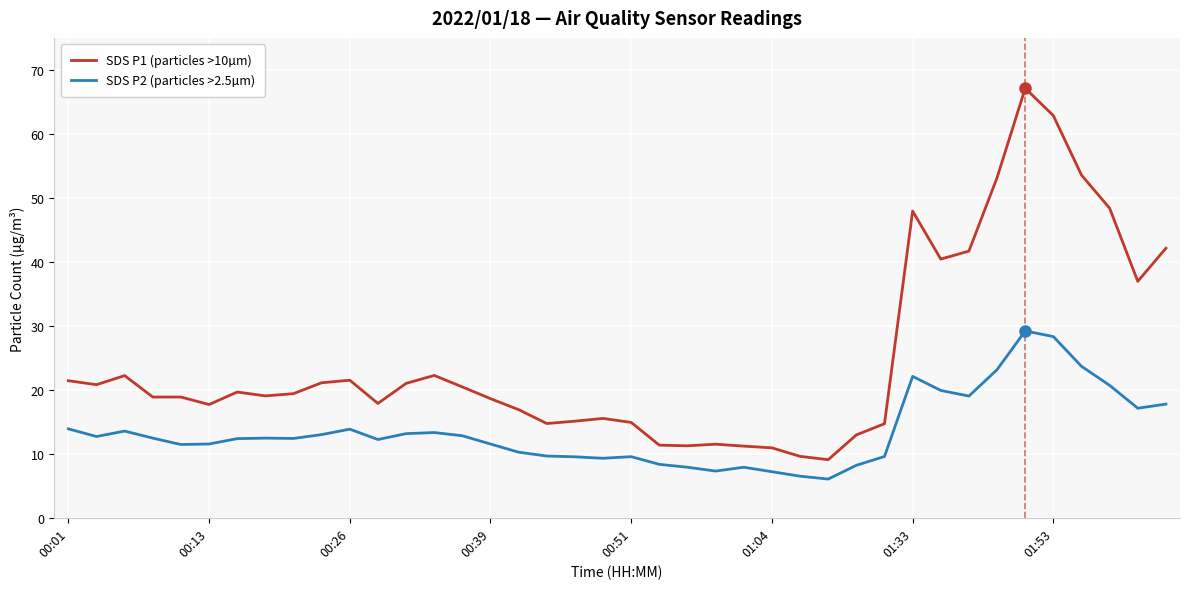

What is the highest value of the SDS P1 (particles >10µm) series?

67.1